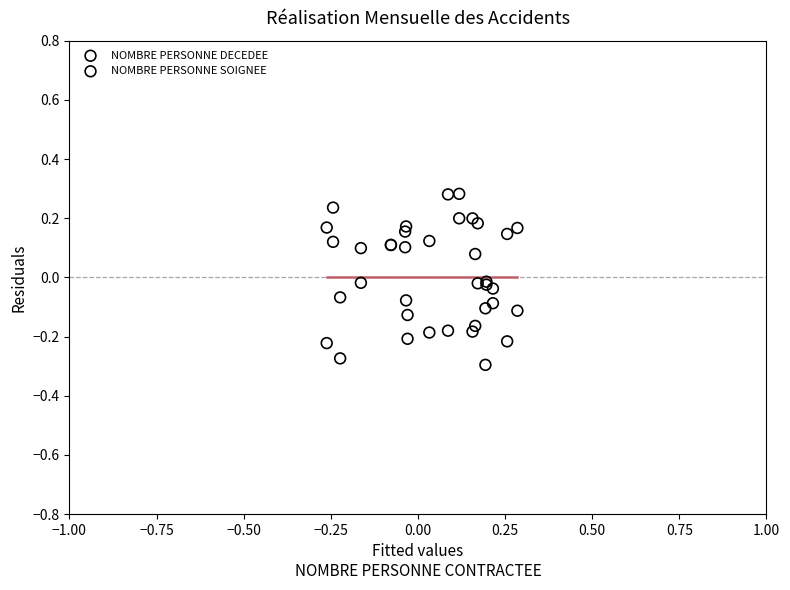

Which series reaches the minimum Y coordinate?

NOMBRE PERSONNE SOIGNEE